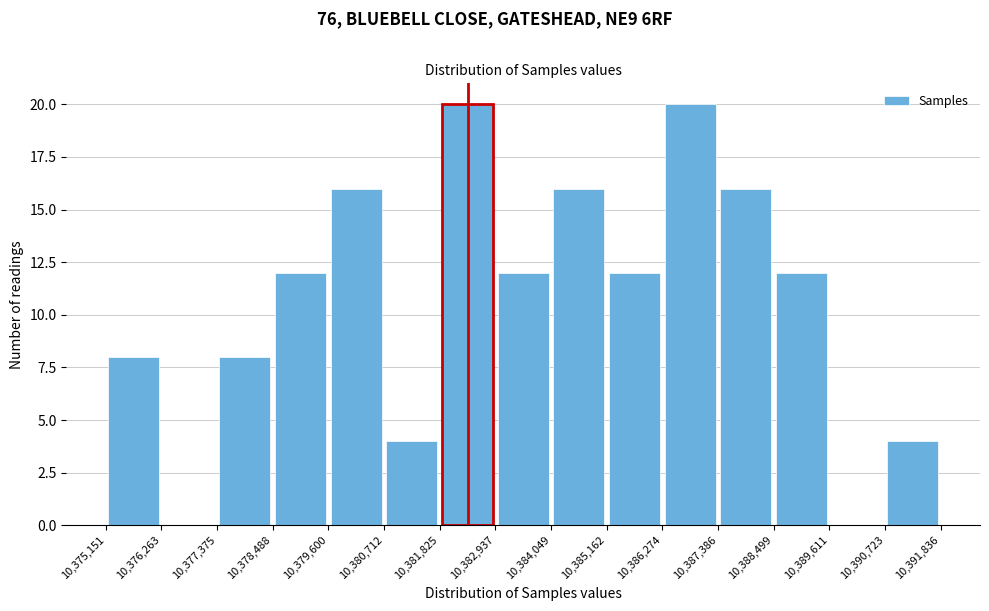

Reading left to right, transcribe this chart: for each bar, give the range it covers on the x-axis and its height. The values are not printed on the chart, so give them approximately, as read against the axis.

10,375,151 to 10,376,263: 8
10,376,263 to 10,377,375: 0
10,377,375 to 10,378,488: 8
10,378,488 to 10,379,600: 12
10,379,600 to 10,380,712: 16
10,380,712 to 10,381,825: 4
10,381,825 to 10,382,937: 20
10,382,937 to 10,384,049: 12
10,384,049 to 10,385,162: 16
10,385,162 to 10,386,274: 12
10,386,274 to 10,387,386: 20
10,387,386 to 10,388,499: 16
10,388,499 to 10,389,611: 12
10,389,611 to 10,390,723: 0
10,390,723 to 10,391,836: 4